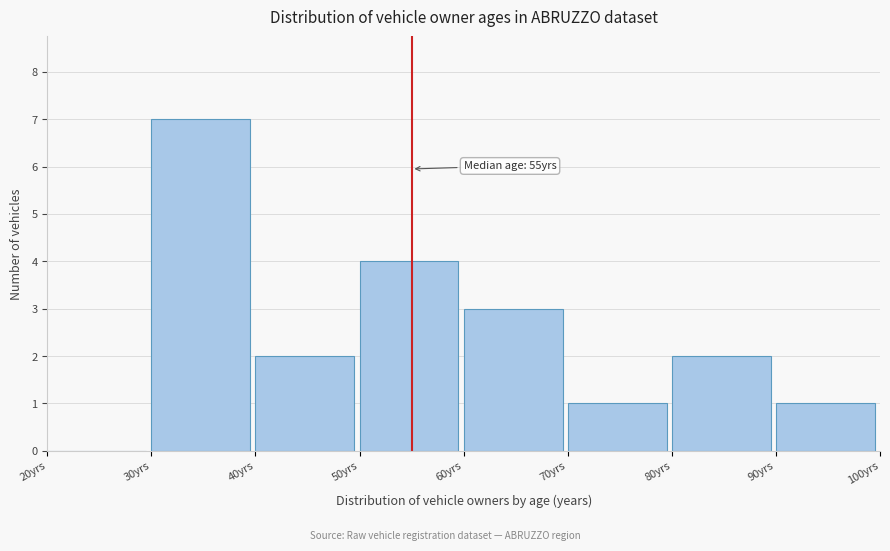

Over which range of the x-axis is the bar tallest?

30 to 40